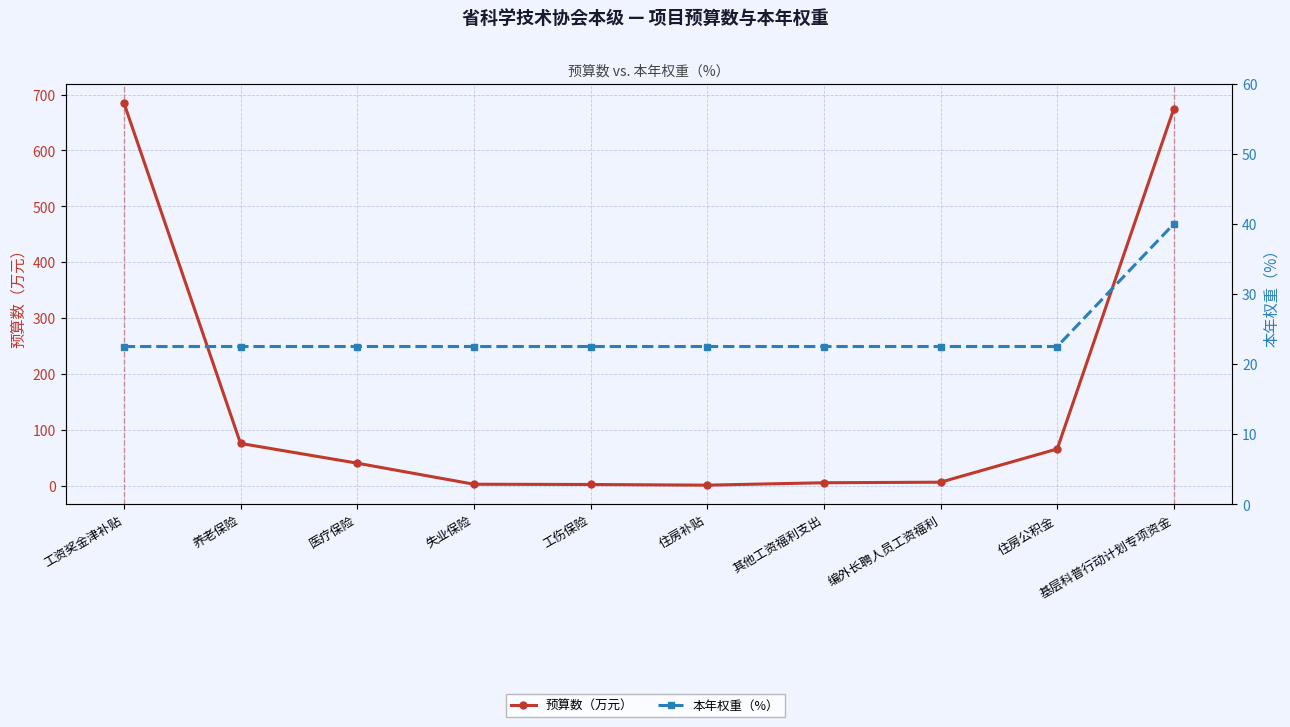

True or false: 本年权重（%） and 预算数（万元） cross at least once.

True